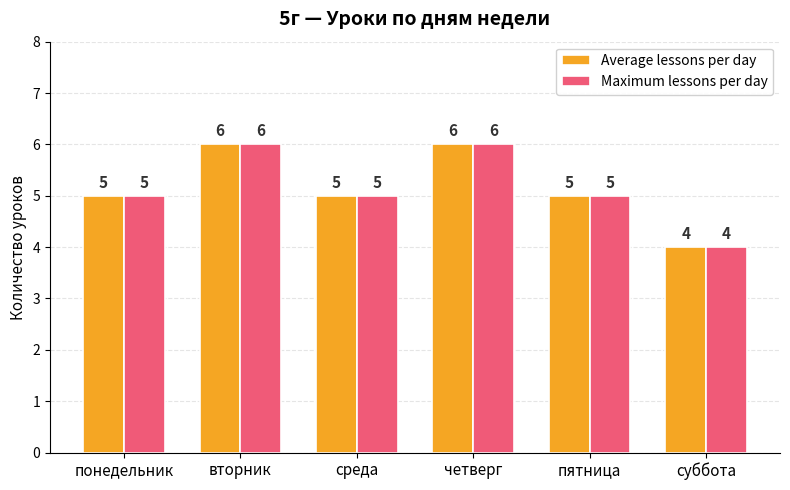

The Average lessons per day series shows 2 at суббота. True or false?

False